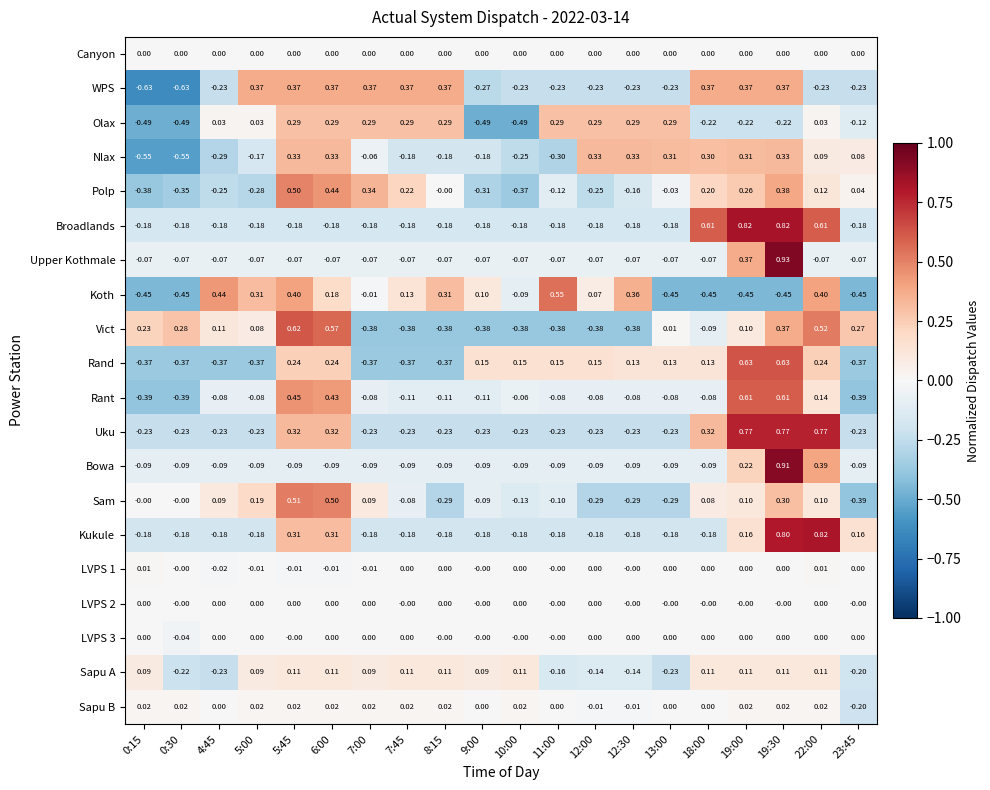

Which series changed the most between 5:45 and 13:00?

Koth